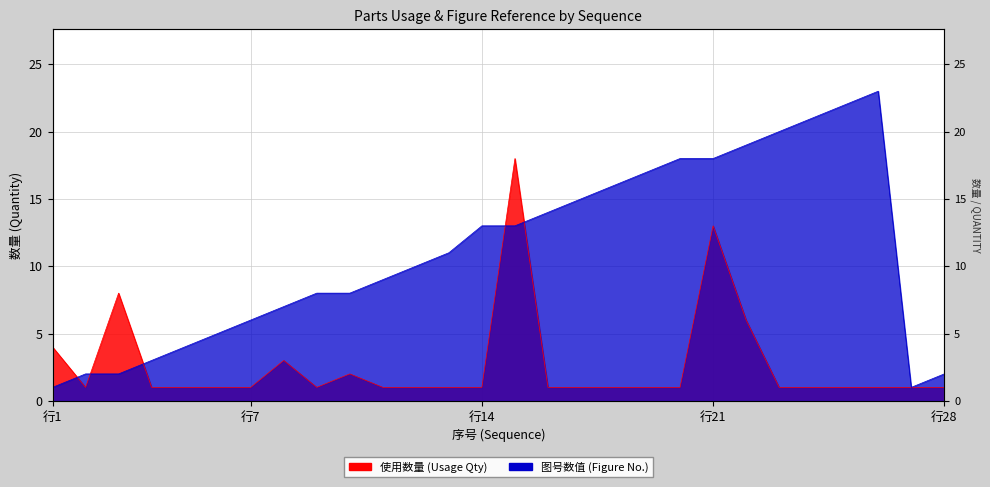

Which series has the largest total across all categories?

图号数值